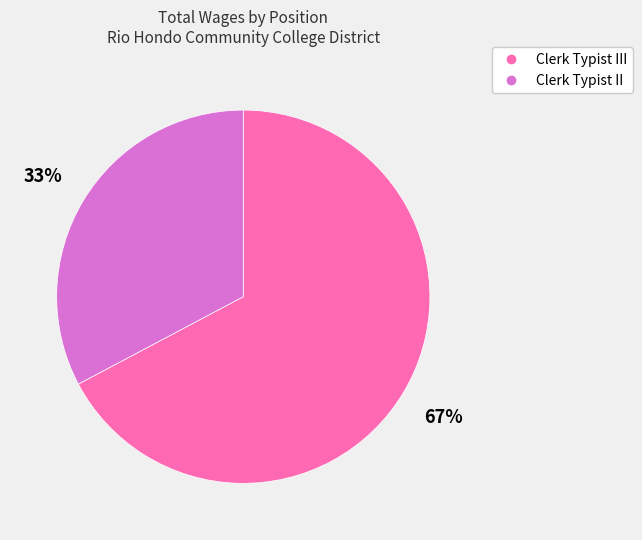

Is there any slice that represents more than half of the pie?

Yes